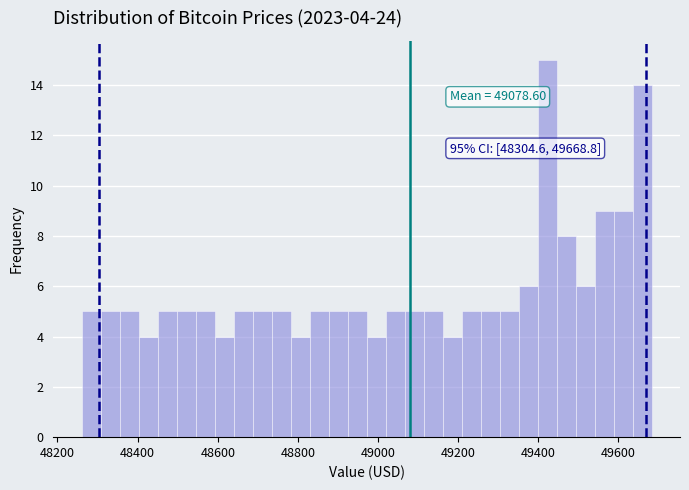

Read against the x-axis, roughly where is the centre of the tallest bar?

49420